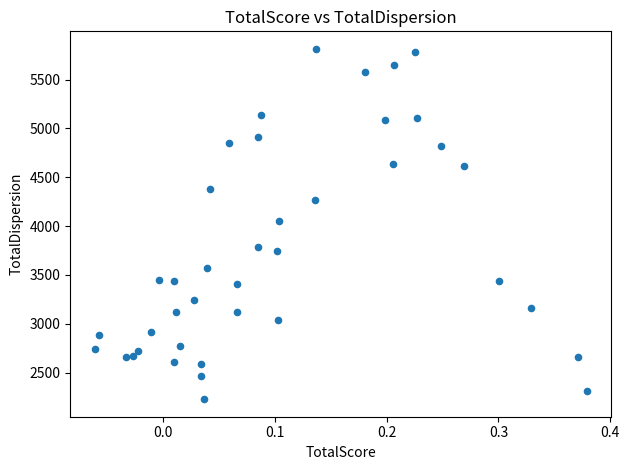

What is the range of Y values (max minus min)?

3586.4